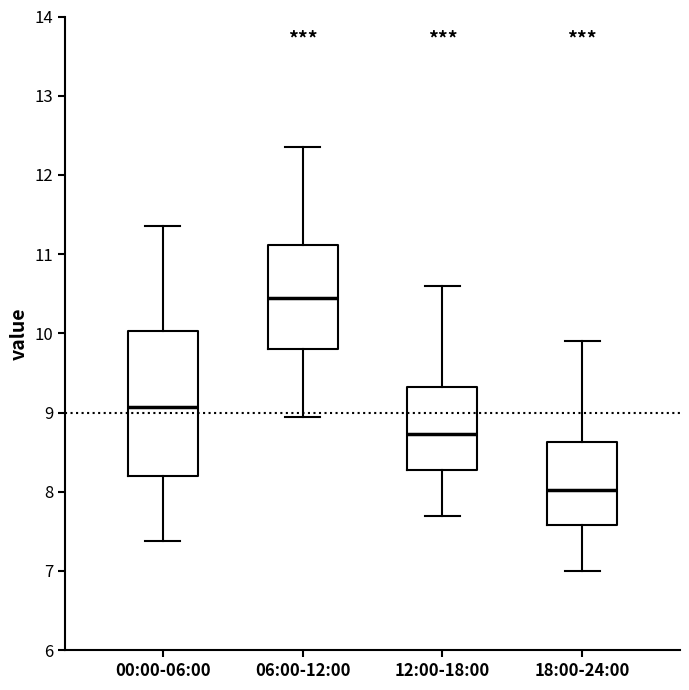

Comparing the boxes themselves (not the whiskers), which one is the tallest?

00:00-06:00